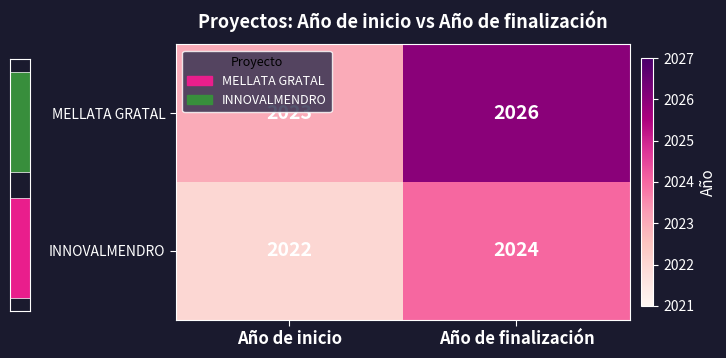

Is the value of INNOVALMENDRO at Año de inicio greater than the value of MELLATA GRATAL at Año de finalización?

No